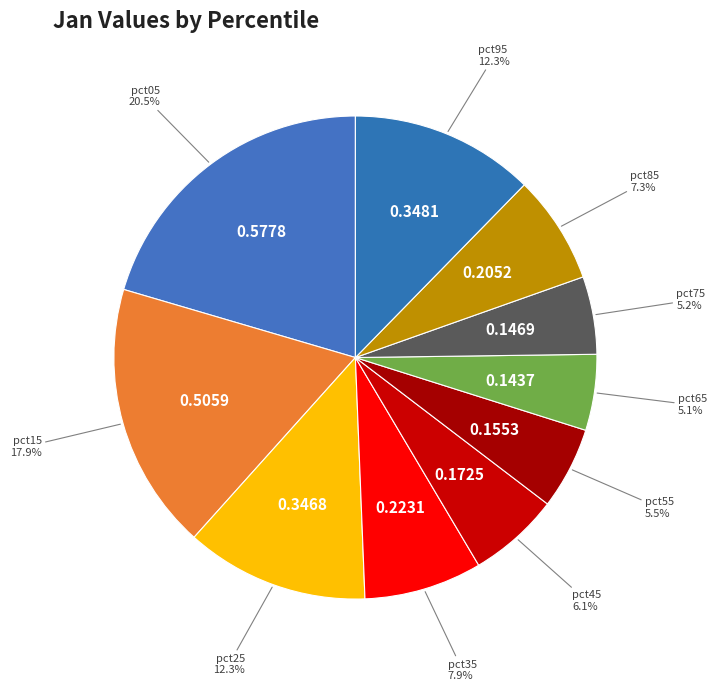

Combined, do pct85 and pct15 account for over 50%?

No